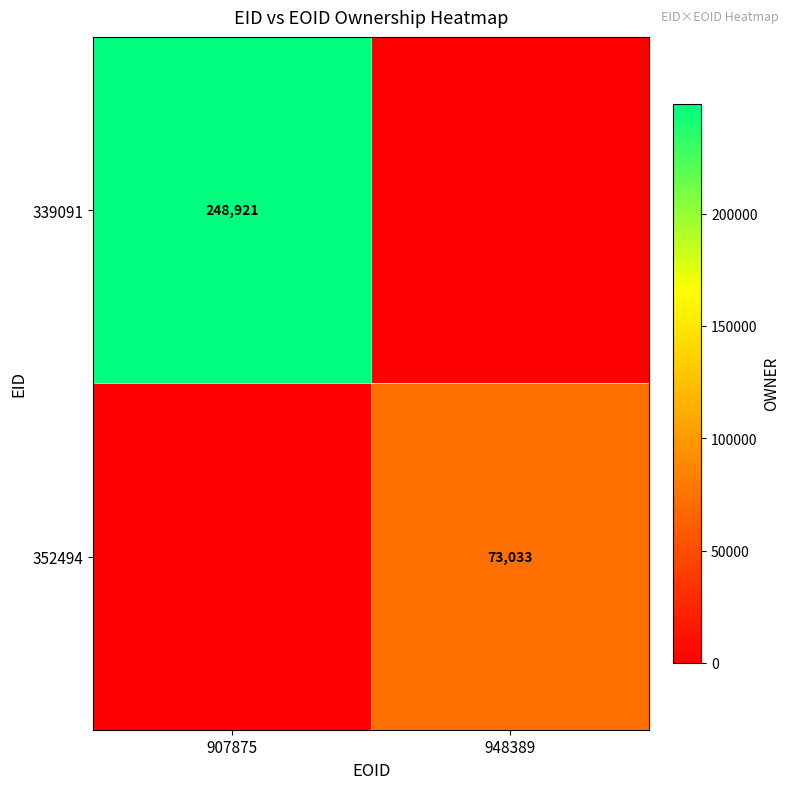

True or false: 339091 has a value of 394339 at 907875.

False